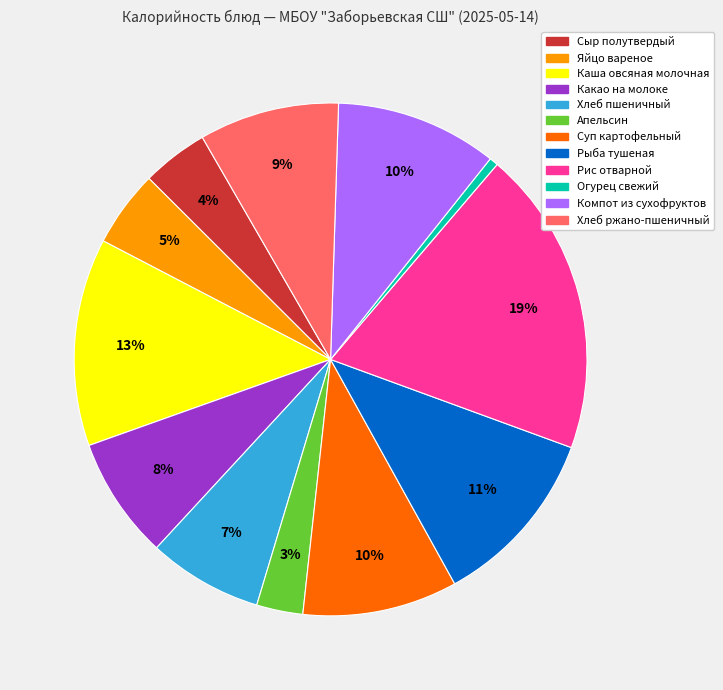

Do Рыба тушеная and Апельсин together represent more than half of the pie?

No